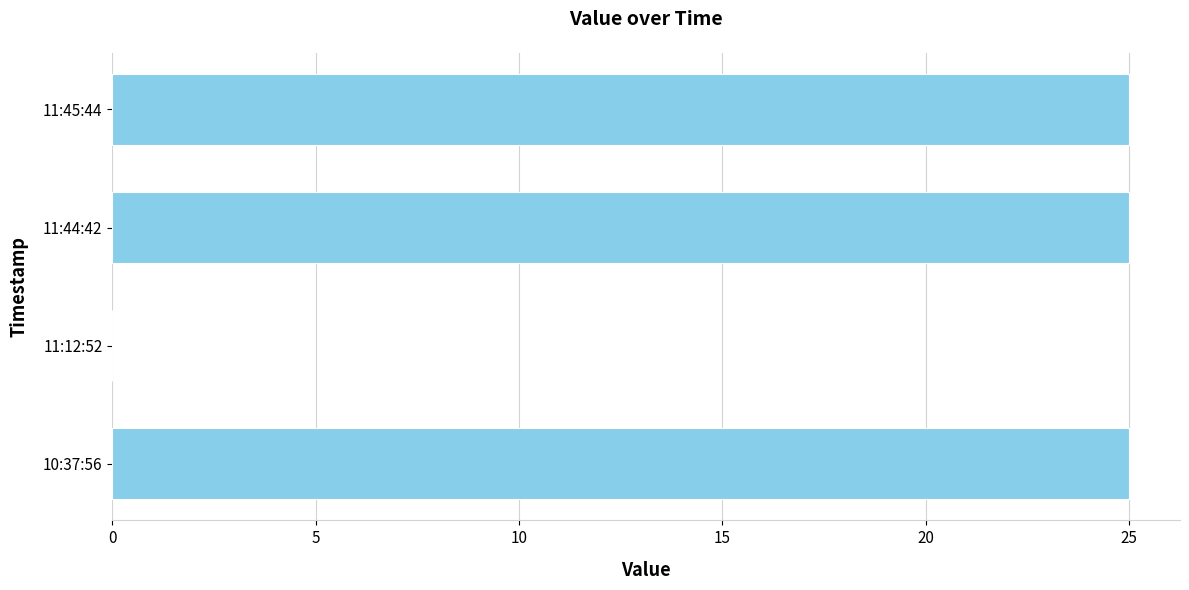

True or false: the data shows 25 at 11:45:44.

True